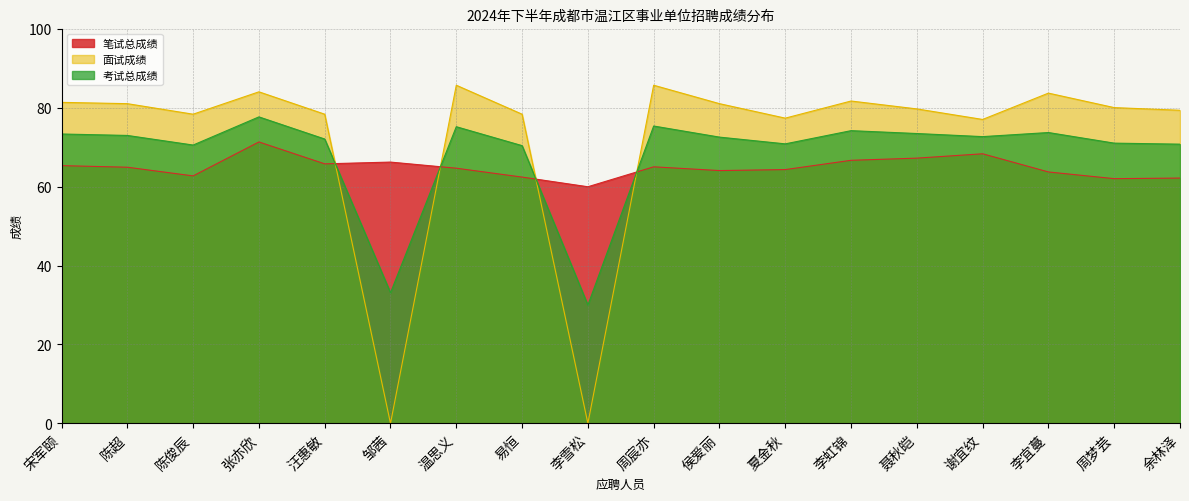

Does the chart have visible grid lines?

Yes